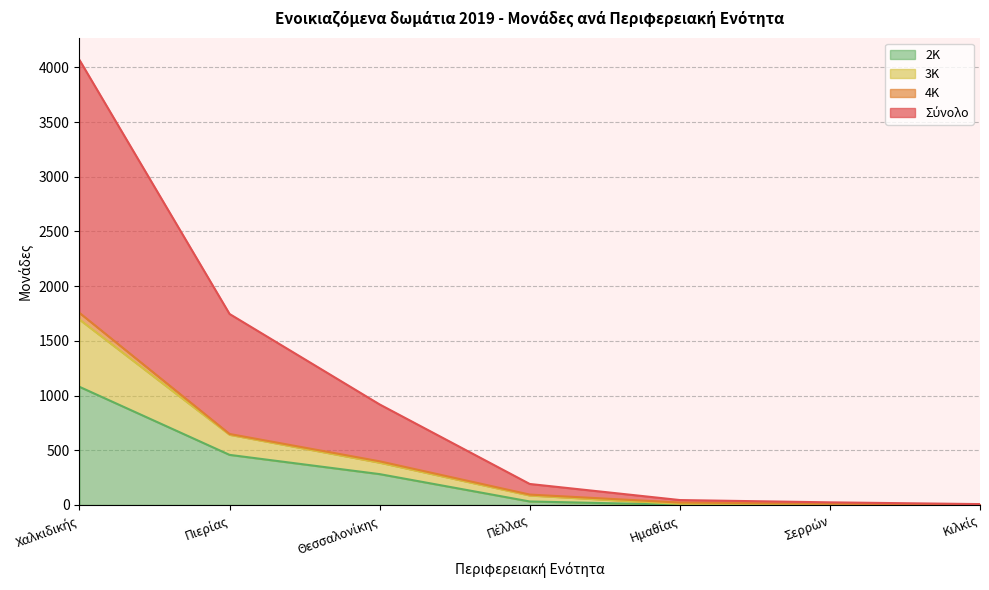

How many lines are shown in the chart?

4